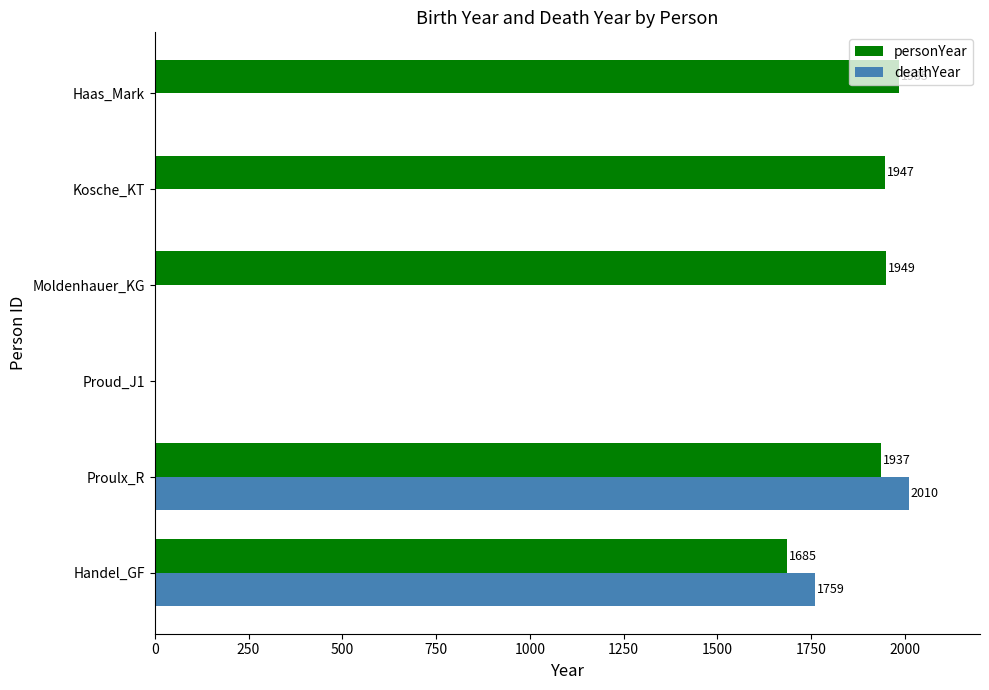

What are all the series names shown in the legend?

personYear, deathYear